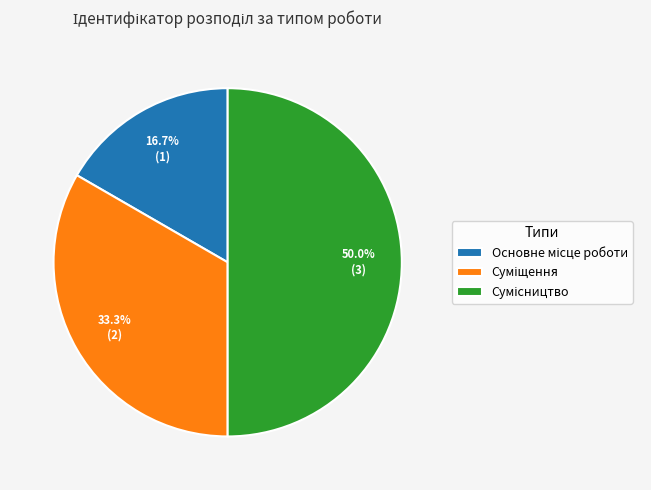

How many slices are in this pie chart?

3